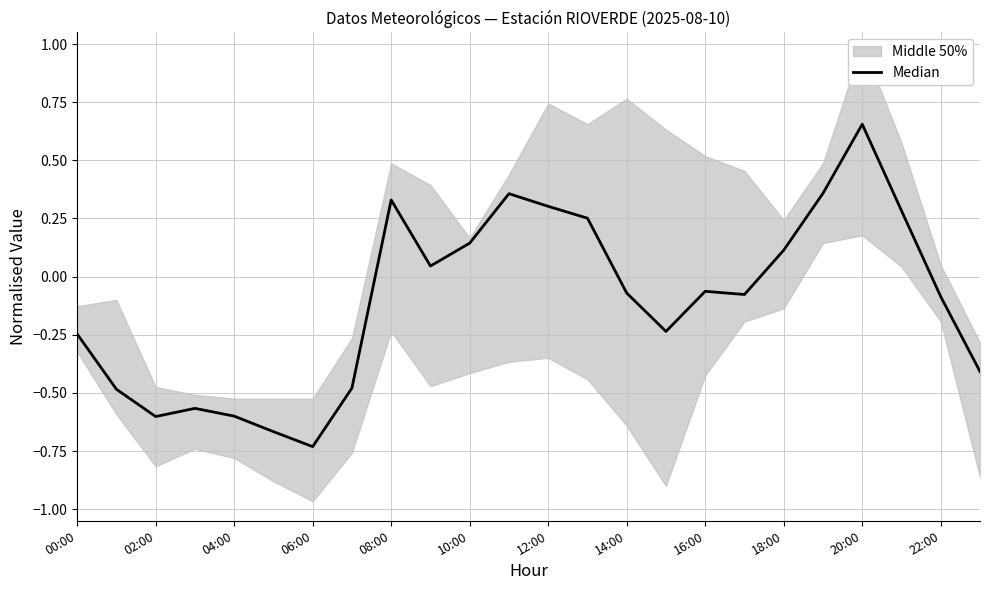

How many positive values are there?

10